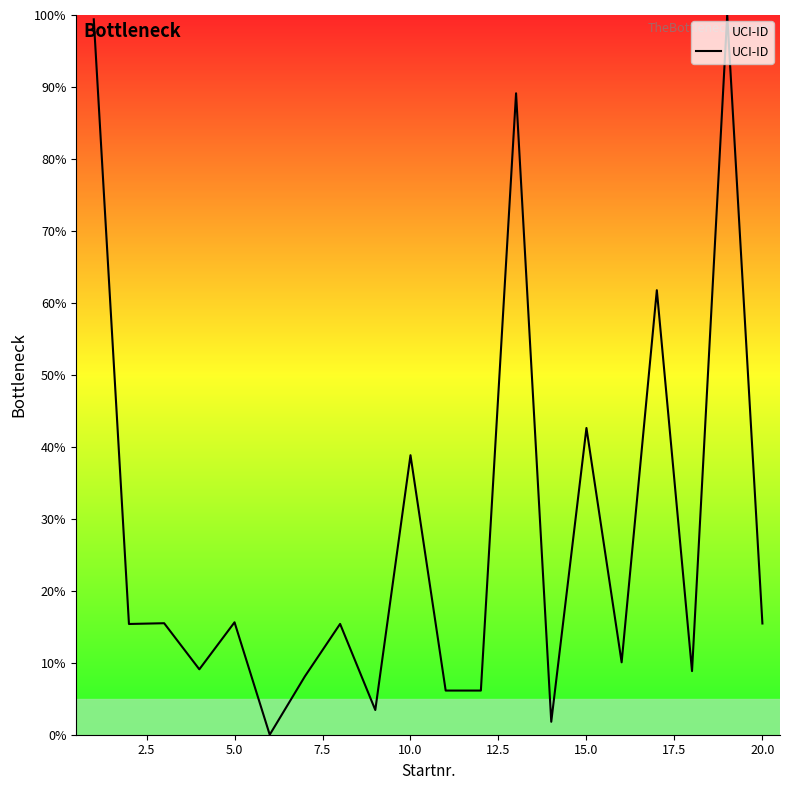

What is the maximum value shown in the chart?

100.0